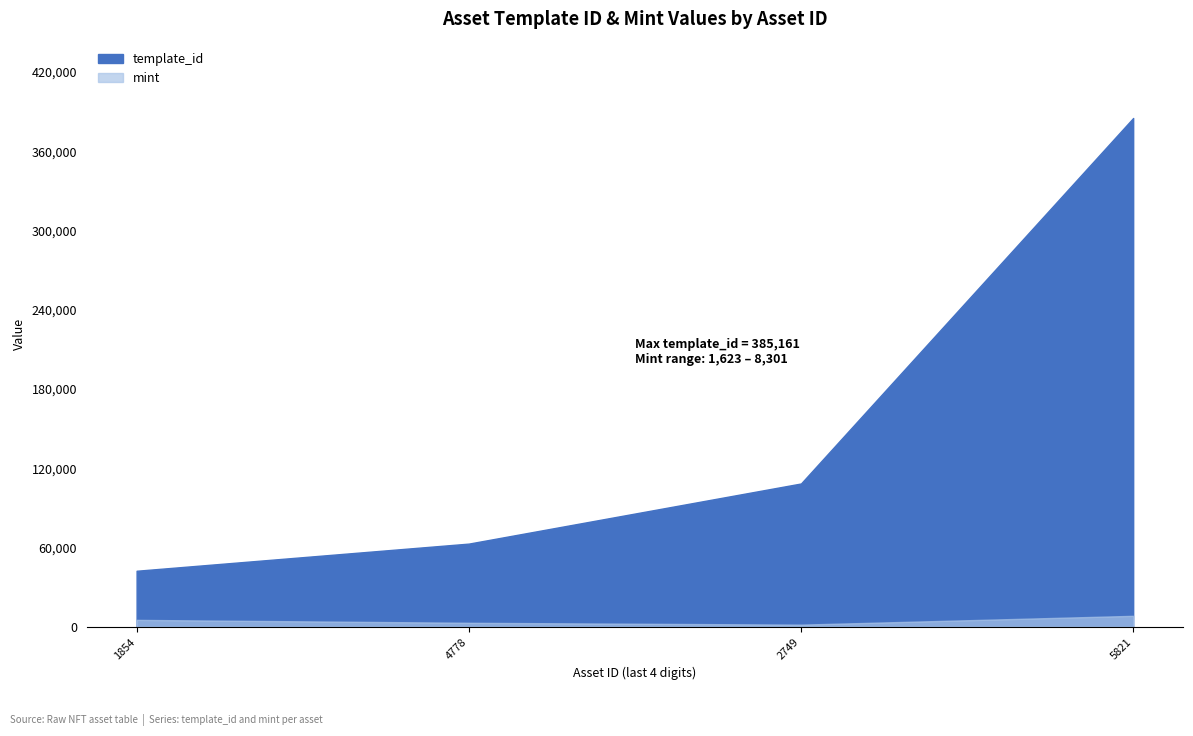

What is the highest value of the template_id series?

385161